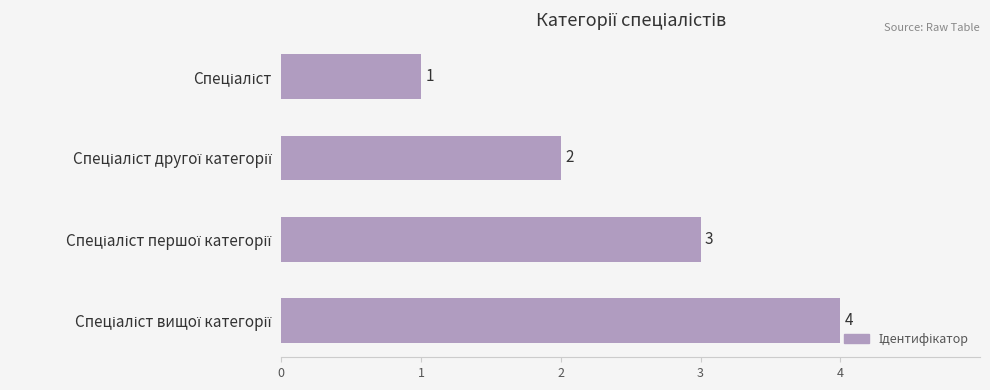

Count the values in the range 2 to 4.

3